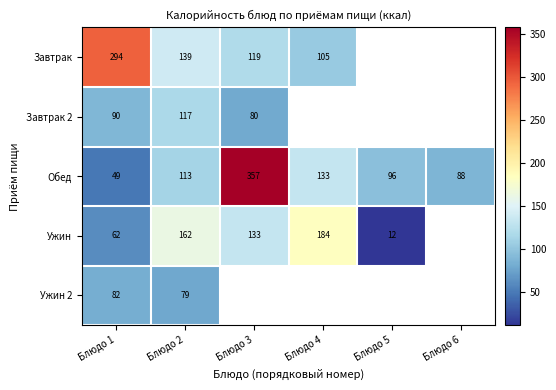

Is it true that Обед equals 15 at Блюдо 1?

False